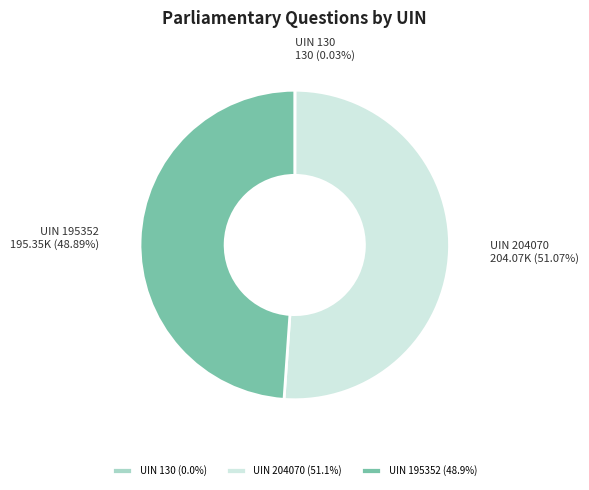

Approximately how many times larger is the value at UIN 195352 compared to UIN 204070?

1.0